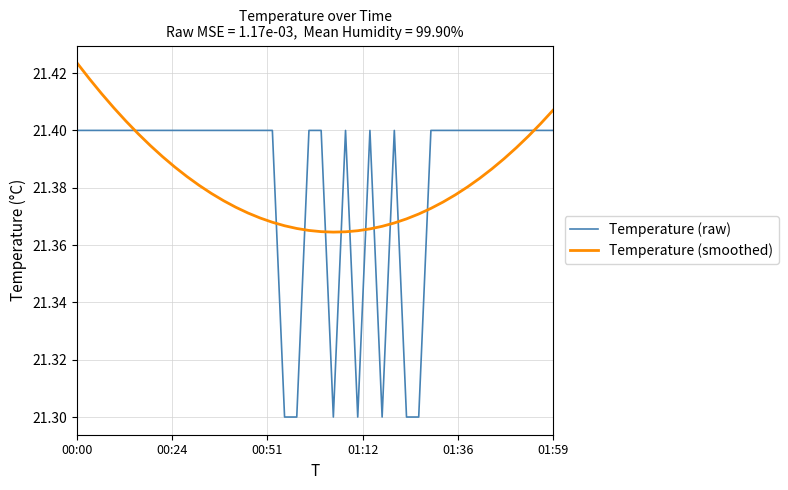

True or false: Temperature (smoothed) and Temperature (raw) intersect in this chart.

True